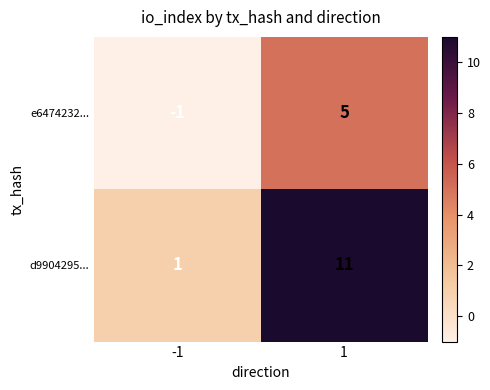

List the series in order of their overall mean, highest first.

d9904295..., e6474232...